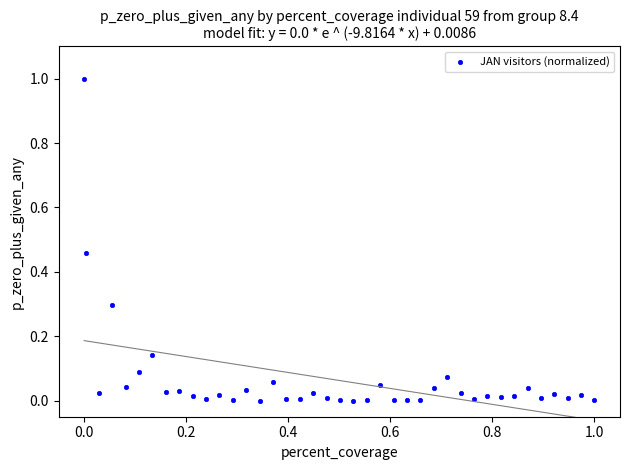

What is the range of X values (max minus min)?

1.0